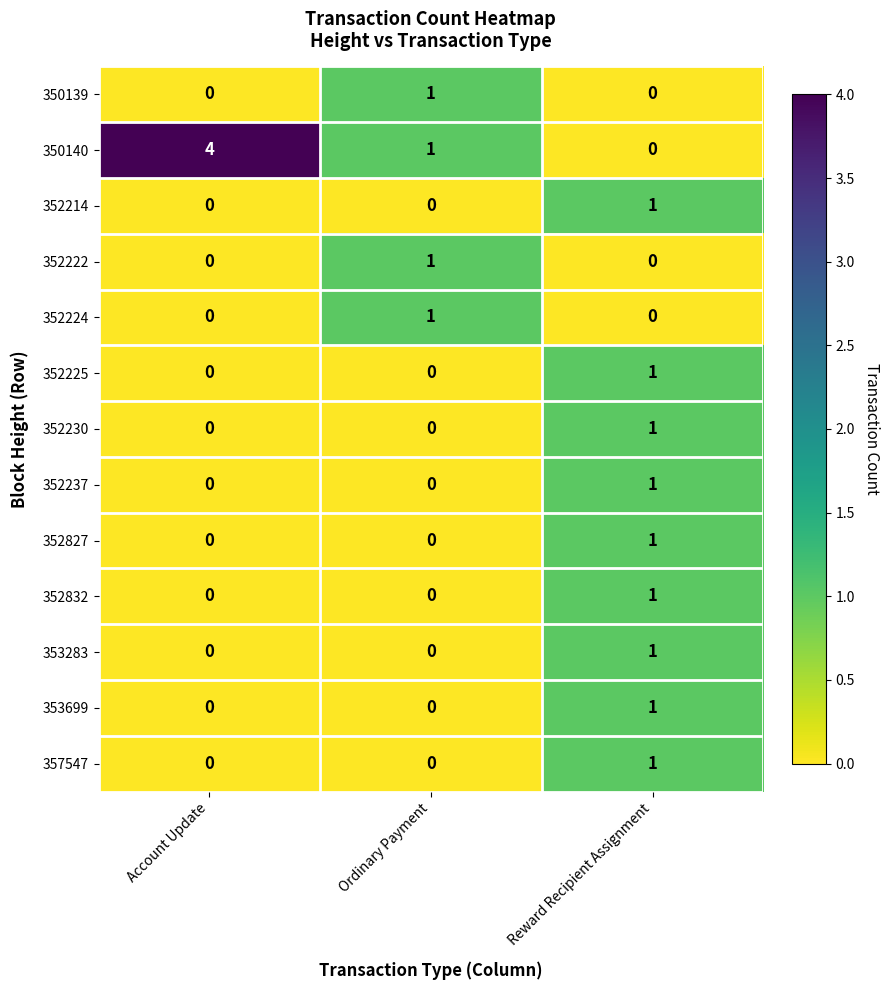

Which series has the largest total across all categories?

350140